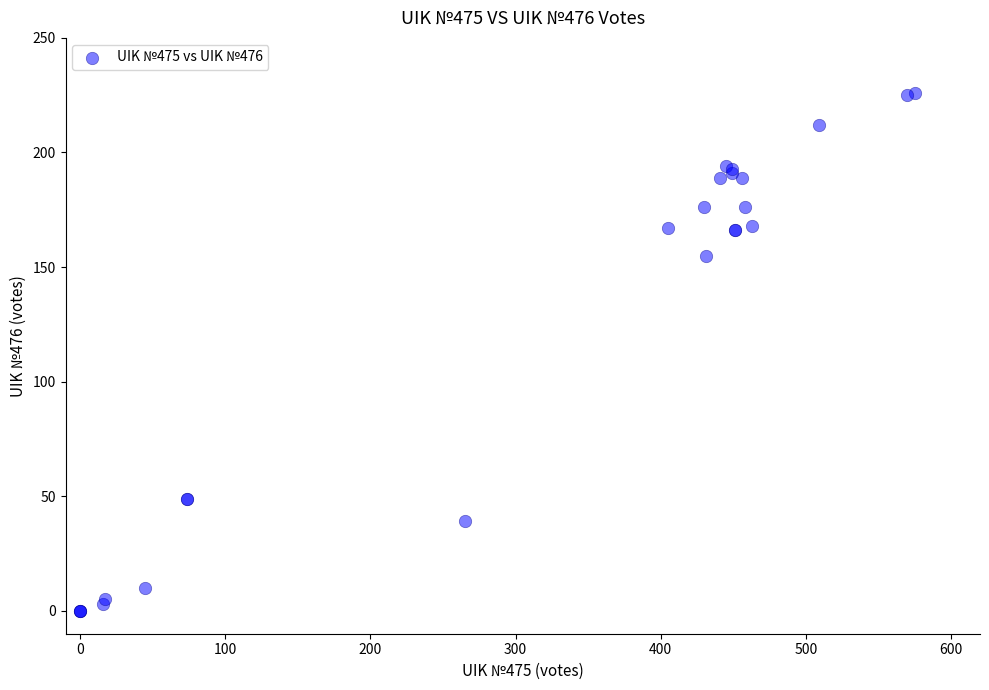

What Y value in the scatter plot is closest to 113?

155